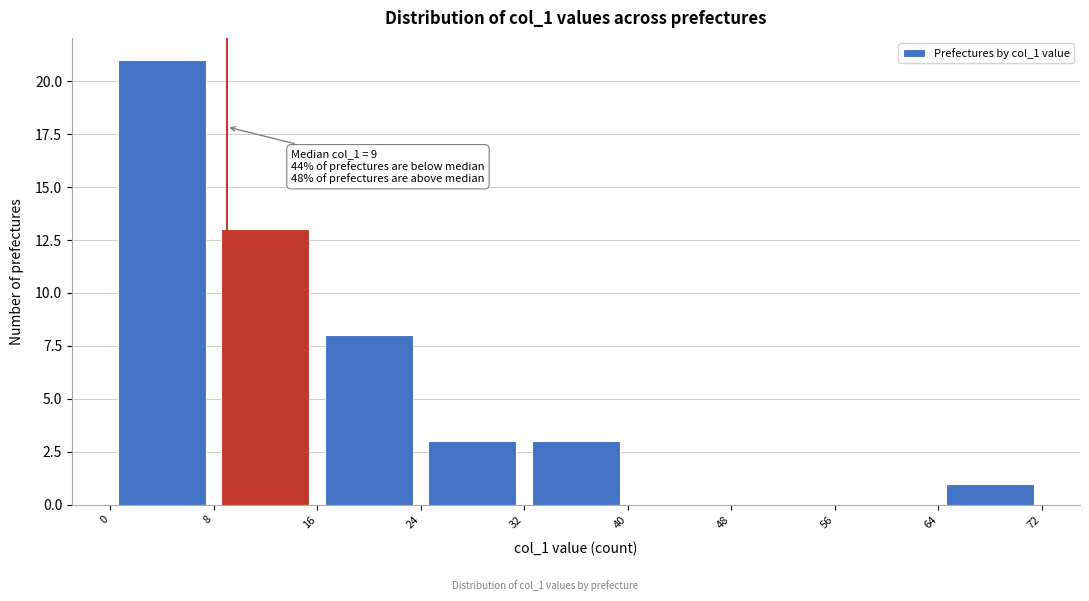

Which range on the x-axis has the tallest bar?

0 to 8